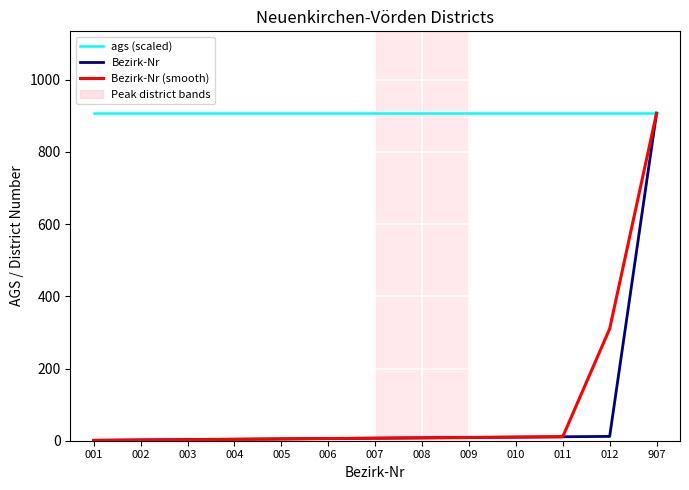

True or false: Bezirk-Nr (smooth) and Bezirk-Nr intersect in this chart.

False